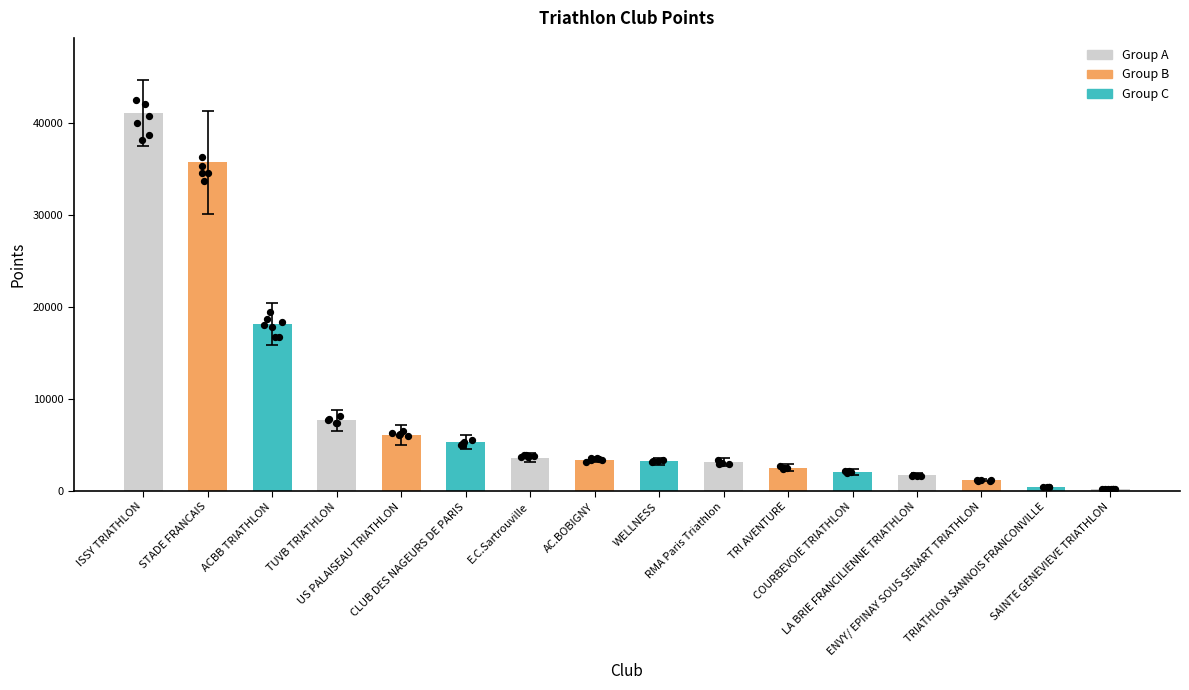

Between LA BRIE FRANCILIENNE TRIATHLON and TRI AVENTURE, which is larger?

TRI AVENTURE